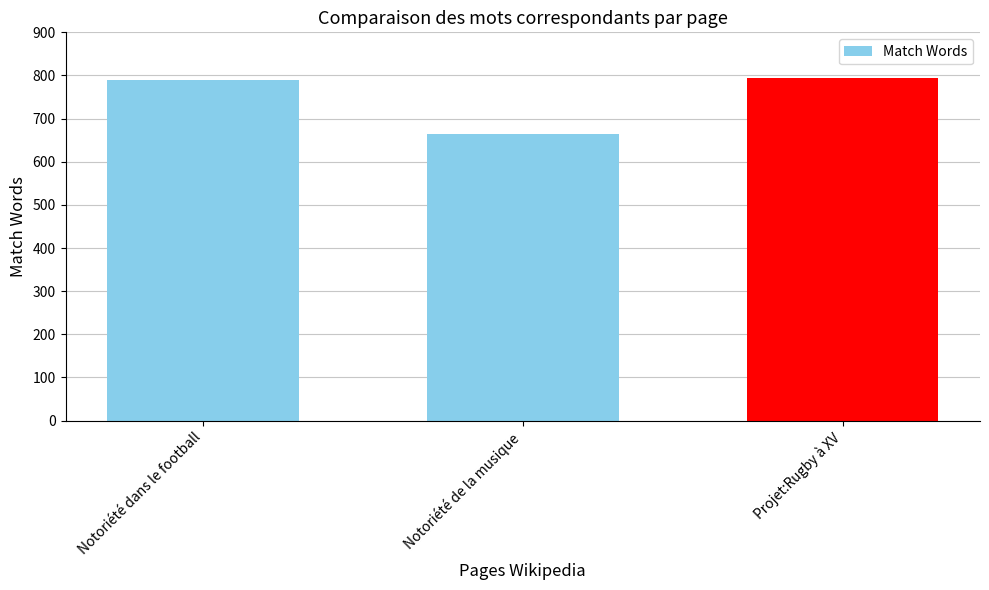

What is the smallest value displayed?

664